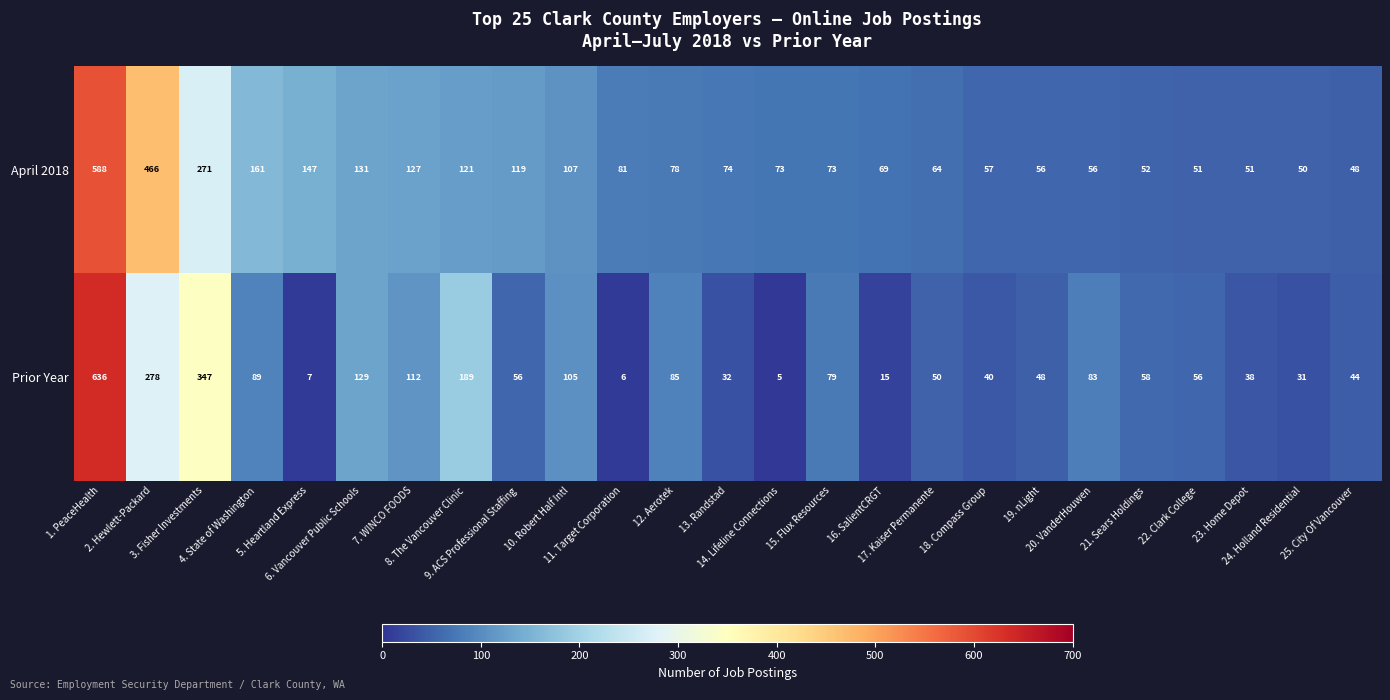

Rank the series by their maximum value, from lowest to highest.

April 2018, Prior Year